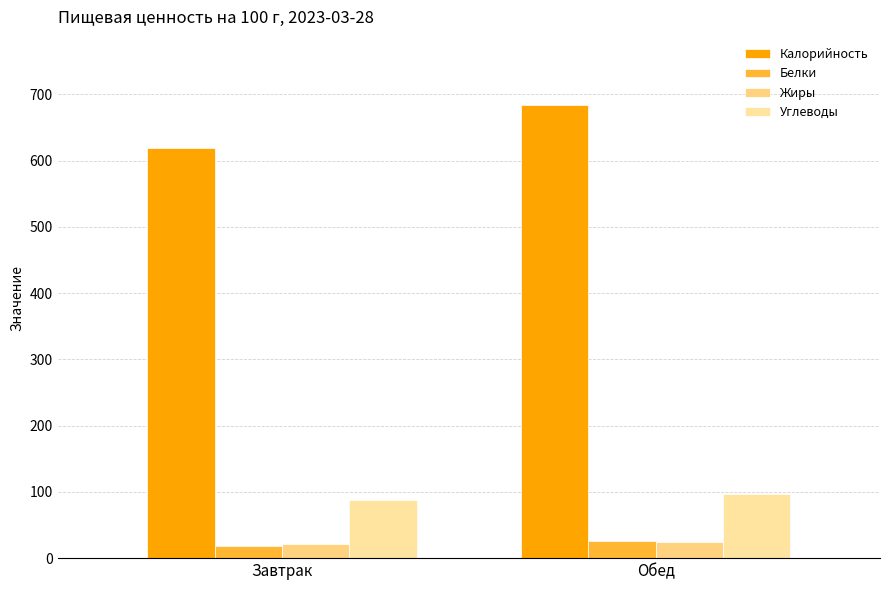

List the series in order of their peak value, lowest first.

Жиры, Белки, Углеводы, Калорийность